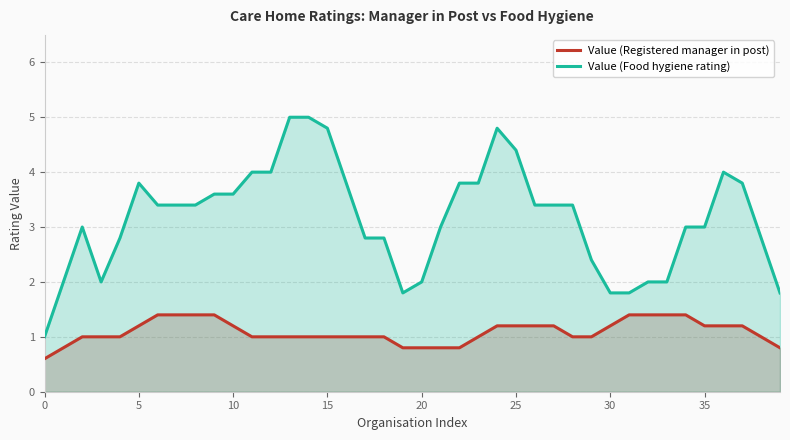

Which series has the widest spread of values?

Value (Food hygiene rating)